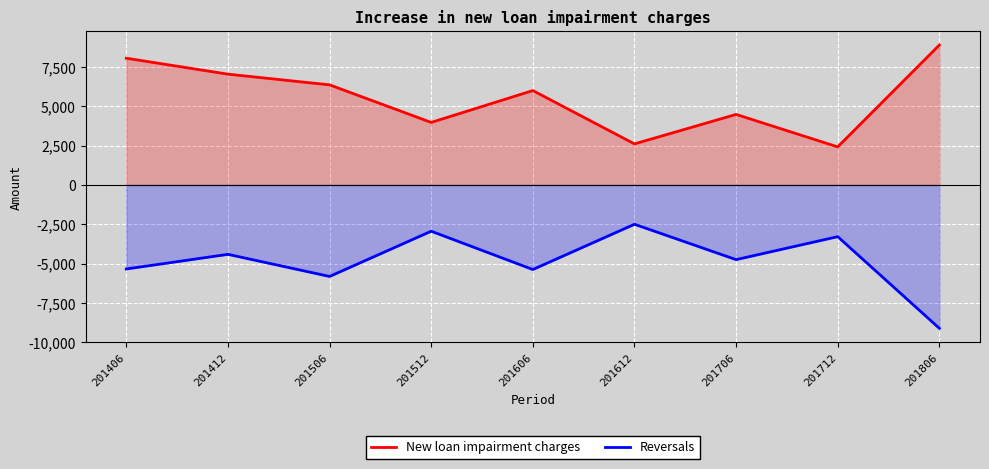

How many data points in New loan impairment charges are less than 6004?

4